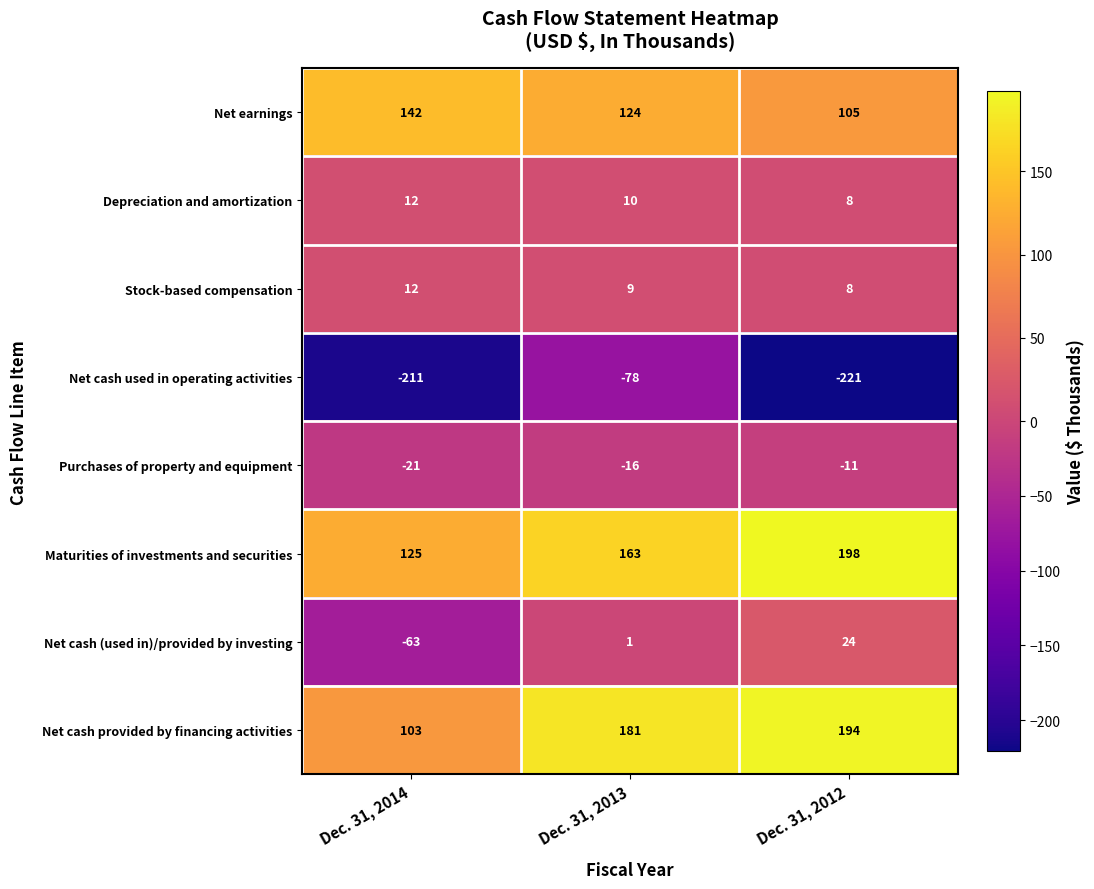

What is the difference between the Maturities of investments and securities values at Dec. 31, 2012 and Dec. 31, 2013?

35